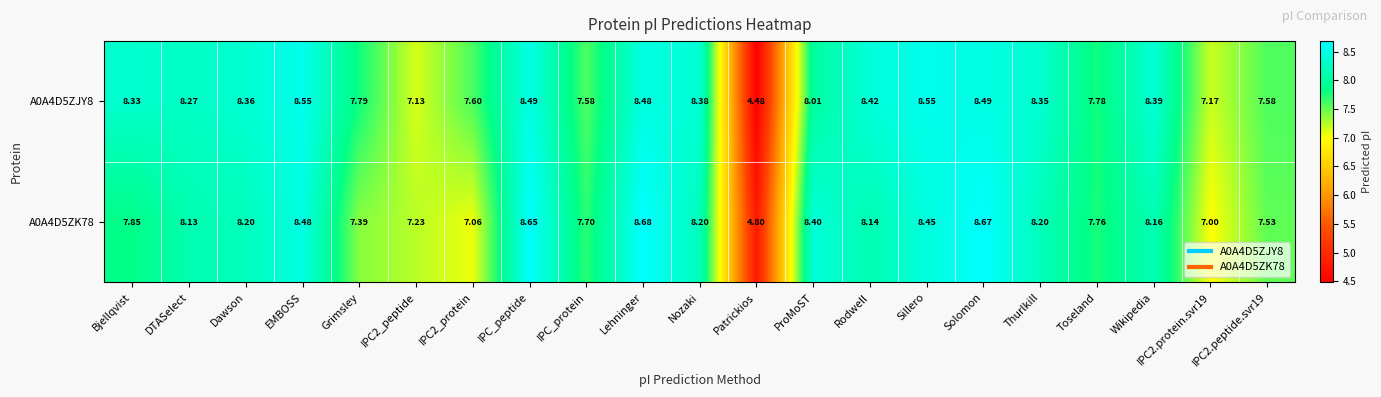

Where does the A0A4D5ZJY8 series first go above 8?

Bjellqvist